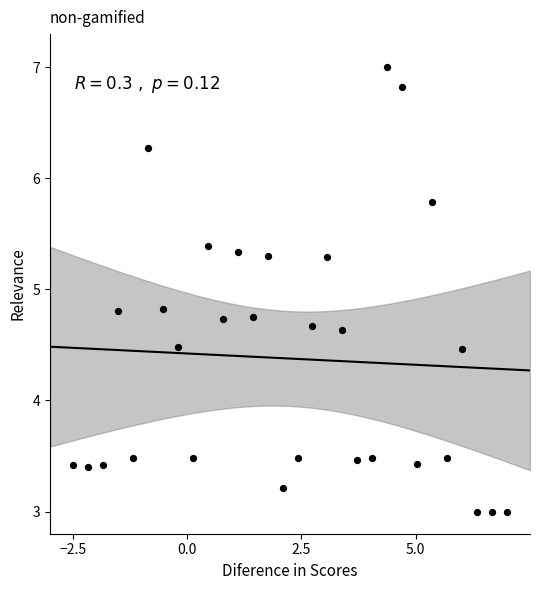

What is the range of X values (max minus min)?

9.5